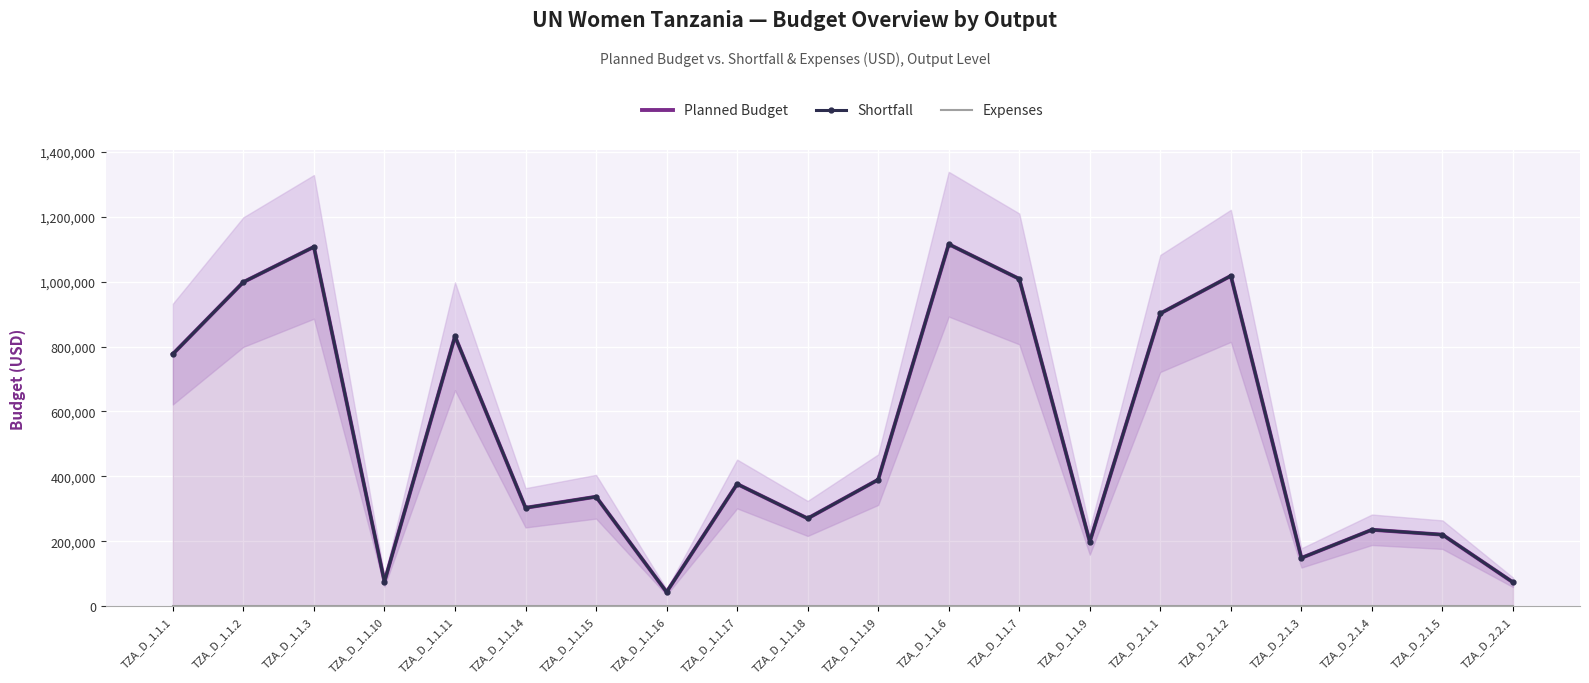

What are all the series names shown in the legend?

Planned Budget, Shortfall, Expenses